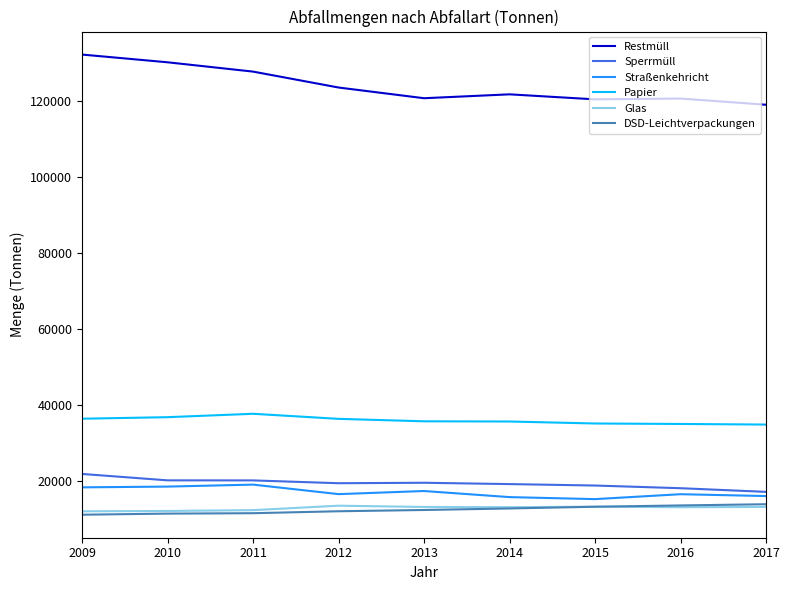

True or false: Papier and Restmüll intersect in this chart.

False